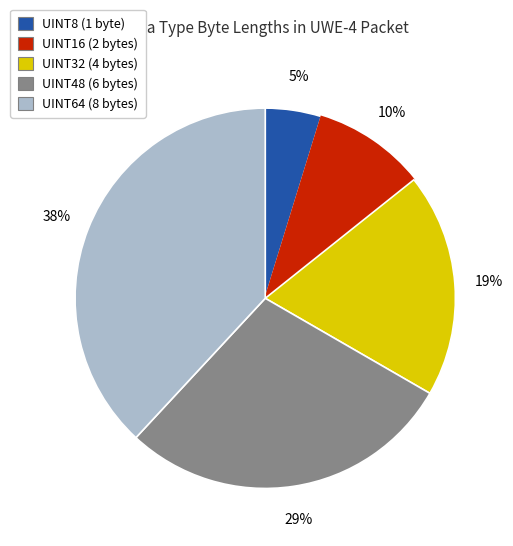

To the nearest percent, what is the average slice percentage?

20%